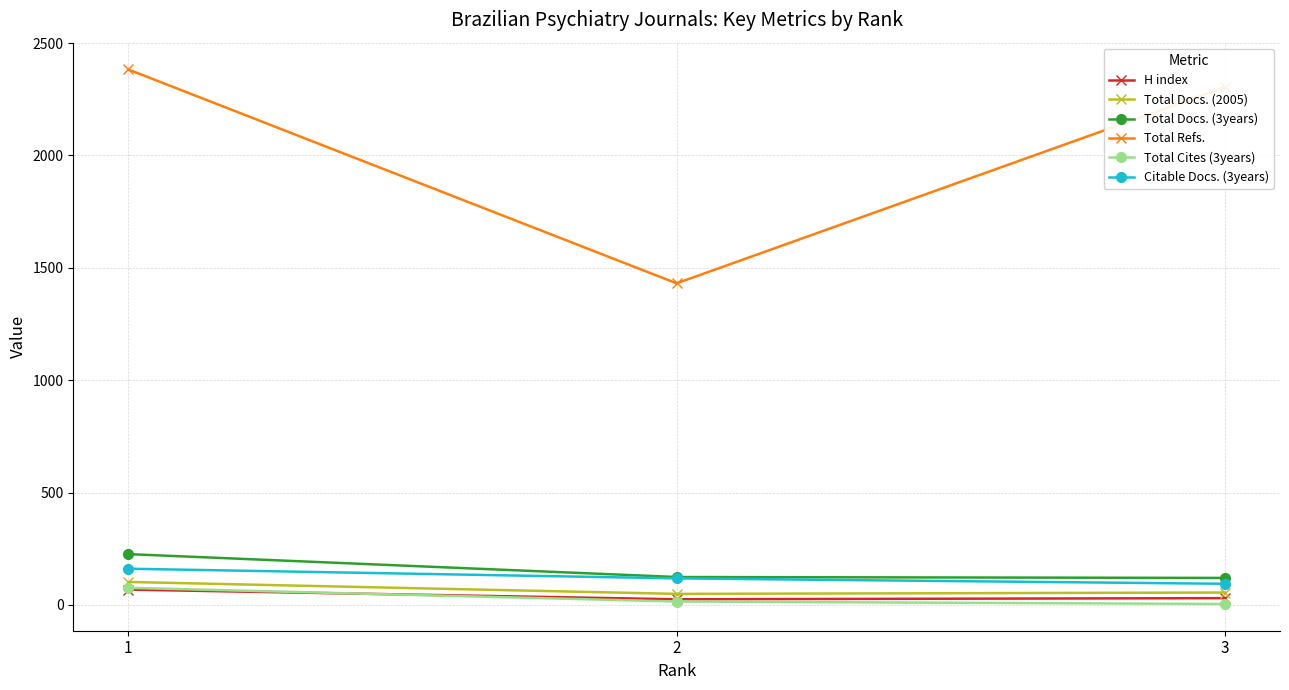

What is the spread (max minus min) of values at 3?

2300